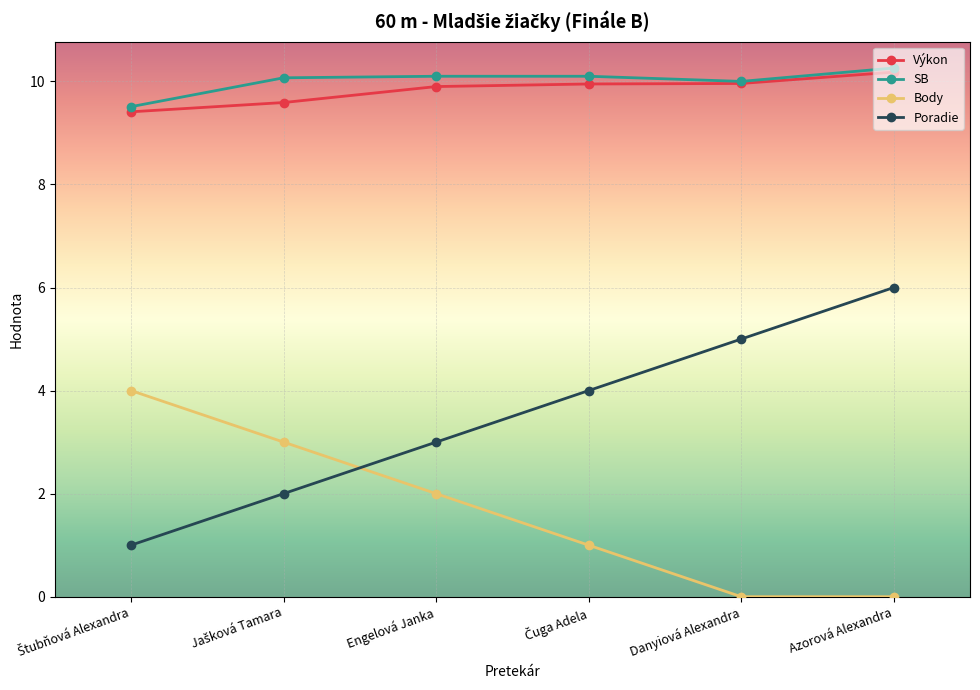

How many lines are shown in the chart?

4